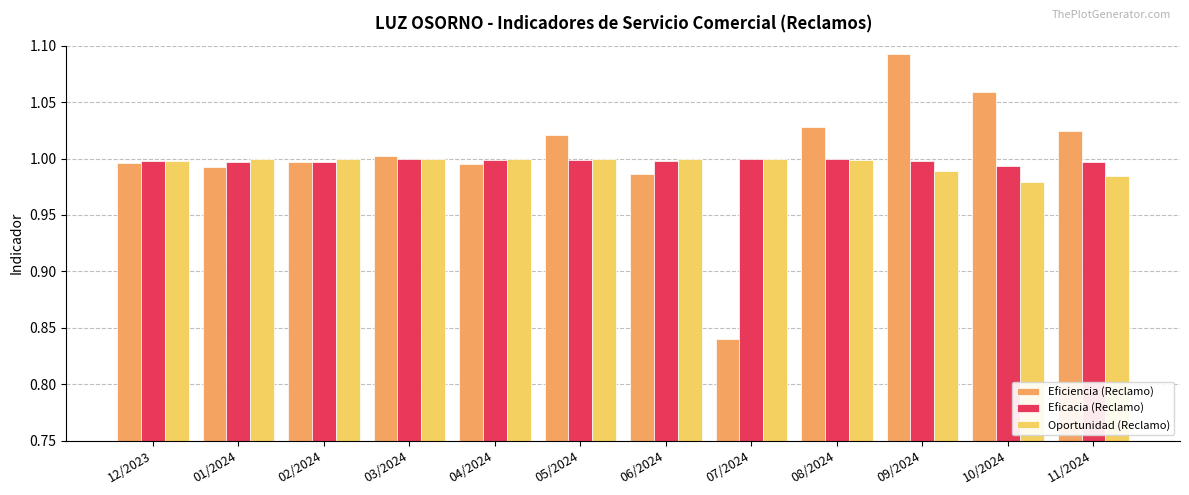

Which series has the largest range (max minus min)?

Eficiencia (Reclamo)